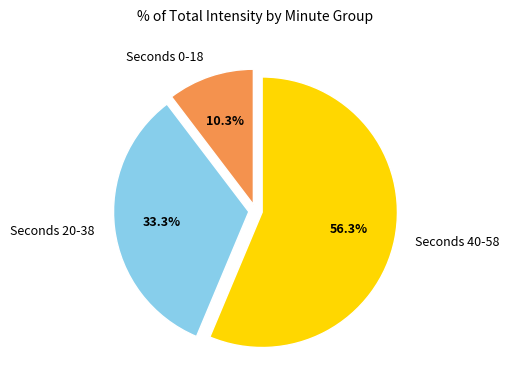

To the nearest percent, what is the difference between the largest and smallest slice percentages?

46%